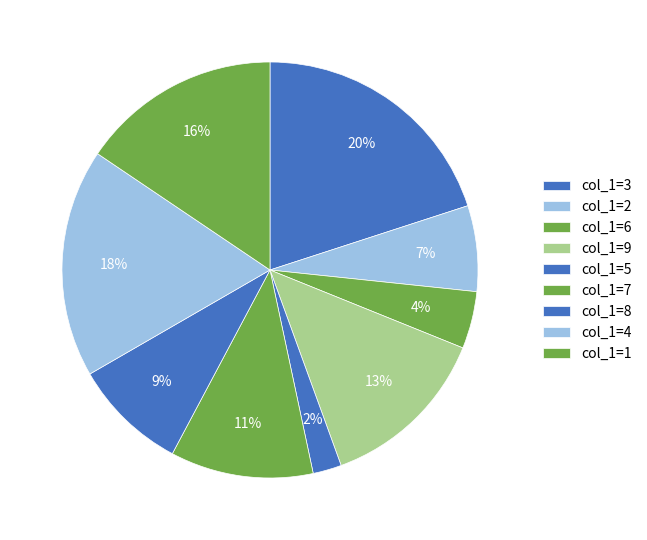

Is there a majority slice in this chart?

No